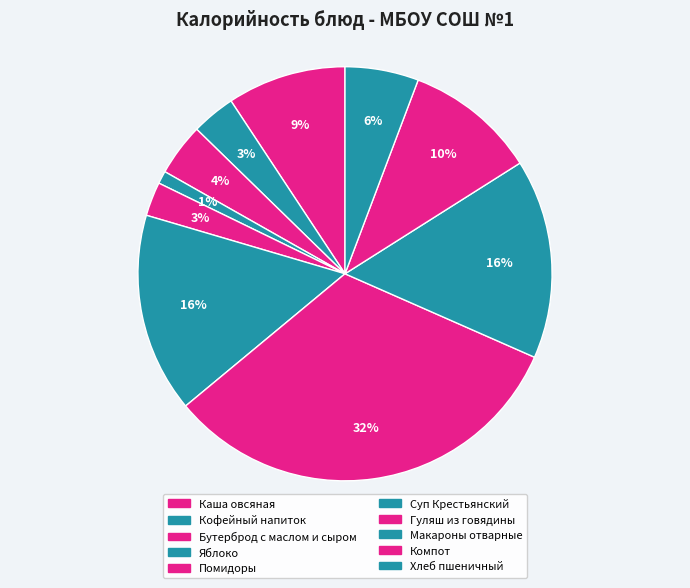

What percentage is the Суп Крестьянский slice, to the nearest percent?

16%